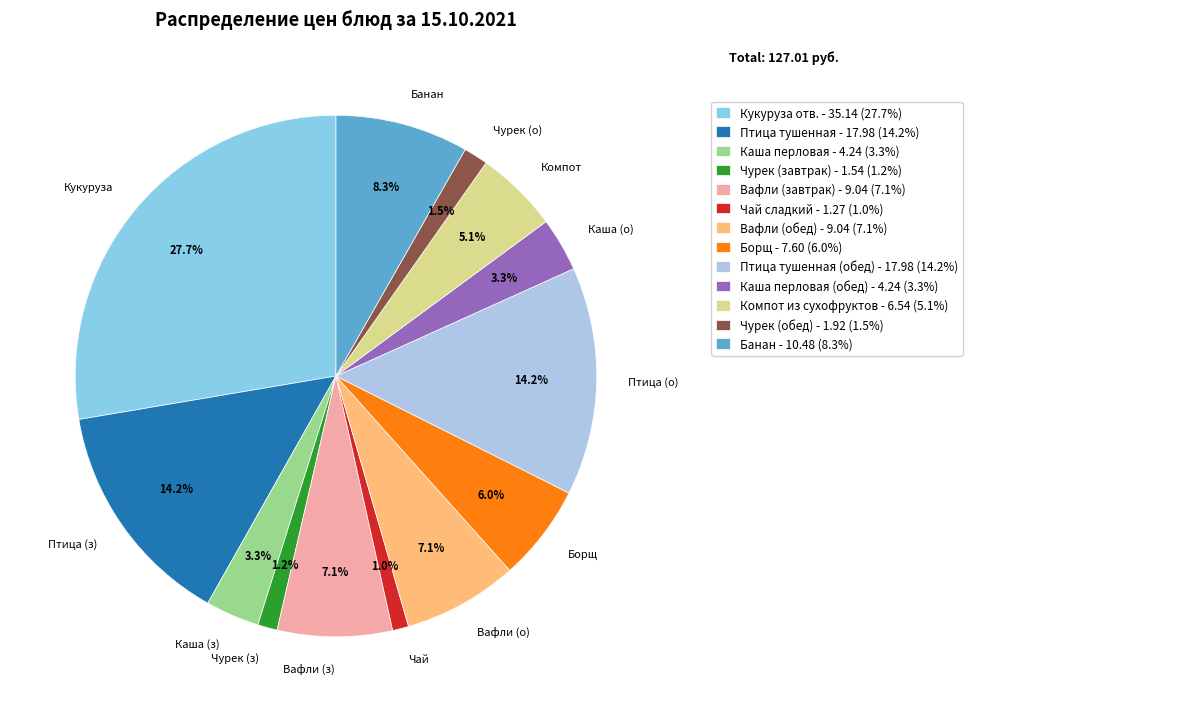

Which category has the biggest portion of the pie?

Кукуруза